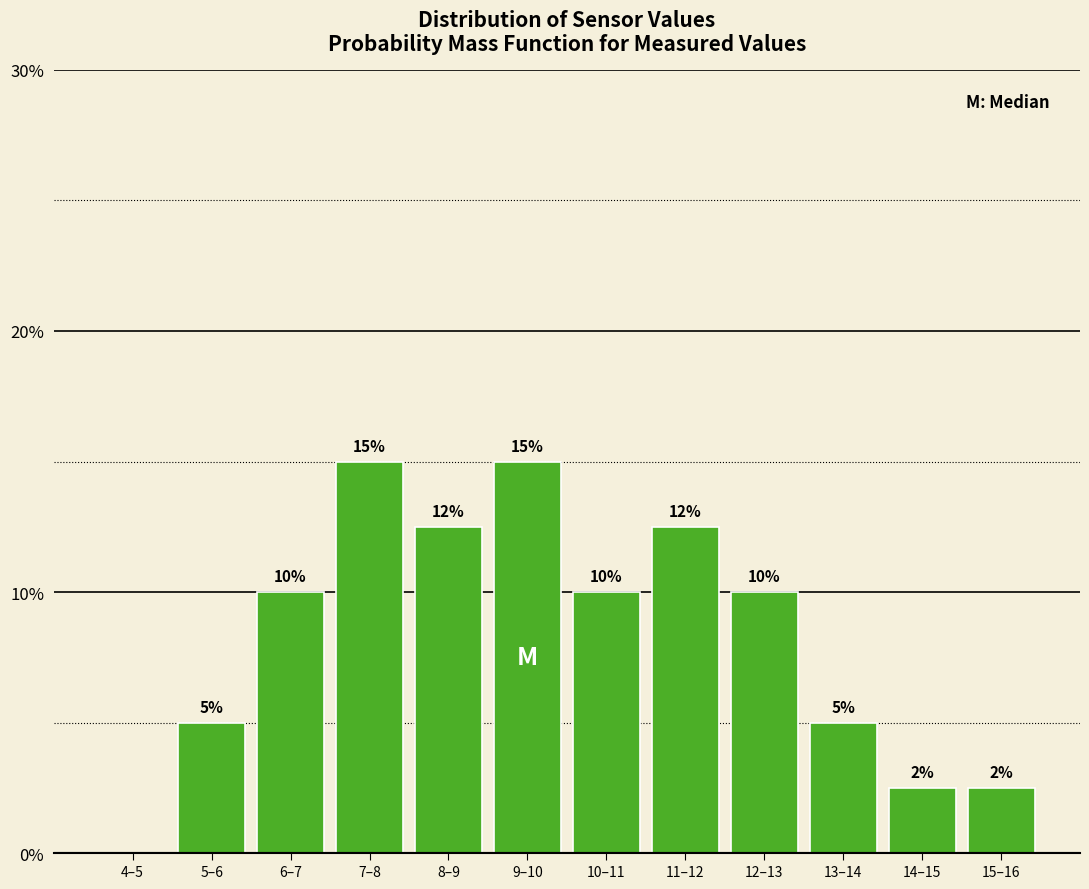

True or false: the data shows 10.0 at 10–11.

True